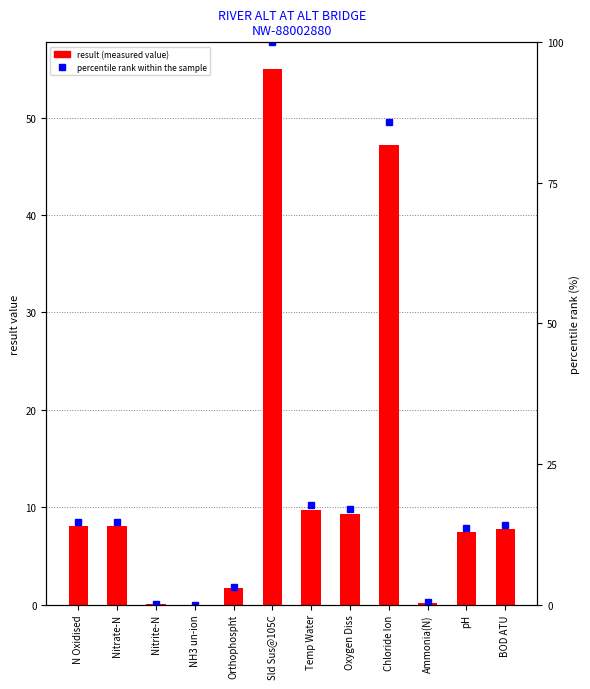

What is the label of the 2nd bar from the left?

Nitrate-N